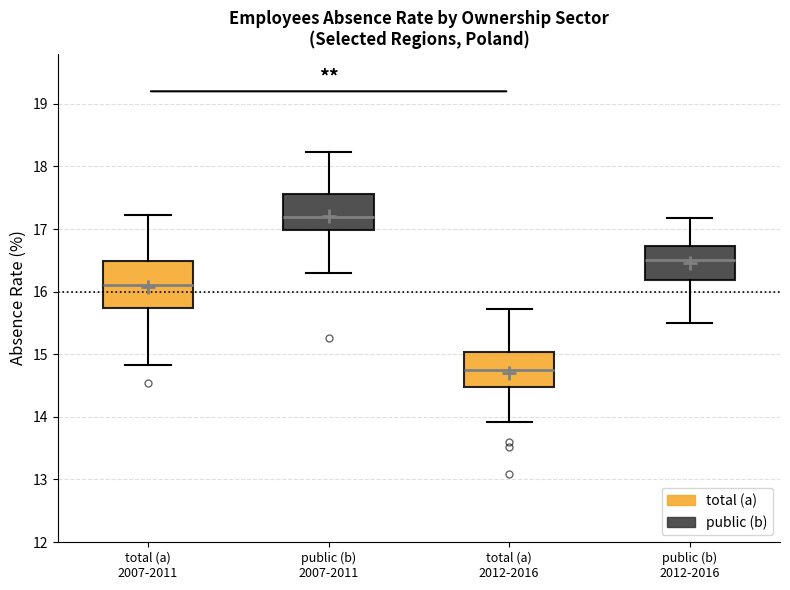

Reading left to right, transcribe this box plot: for each box, give where its median line is, the range the box spans, and where its two whiskers end, as read against the y-axis. The values are not printed on the chart, so give them approximately, as read against the axis.

total (a) 2007-2011: median 16.1, box 15.7 to 16.5, whiskers 14.8 to 17.2
public (b) 2007-2011: median 17.2, box 17.0 to 17.6, whiskers 16.3 to 18.2
total (a) 2012-2016: median 14.7, box 14.5 to 15.0, whiskers 13.9 to 15.7
public (b) 2012-2016: median 16.5, box 16.2 to 16.7, whiskers 15.5 to 17.2